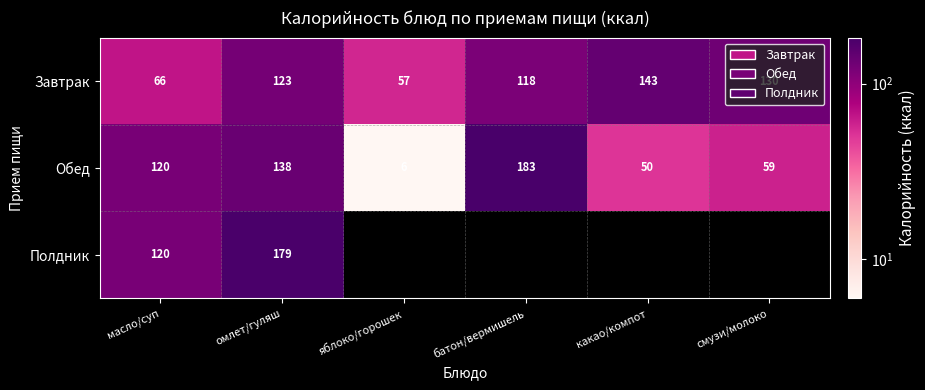

What is the sum of the Завтрак values at масло/суп and батон/вермишель?

184